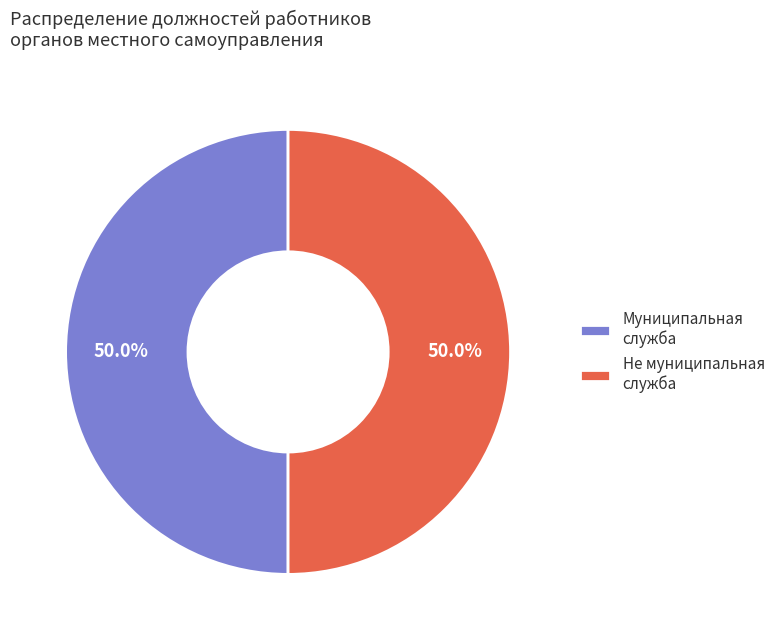

Approximately how many times larger is the value at Муниципальная служба compared to Не муниципальная служба?

1.0